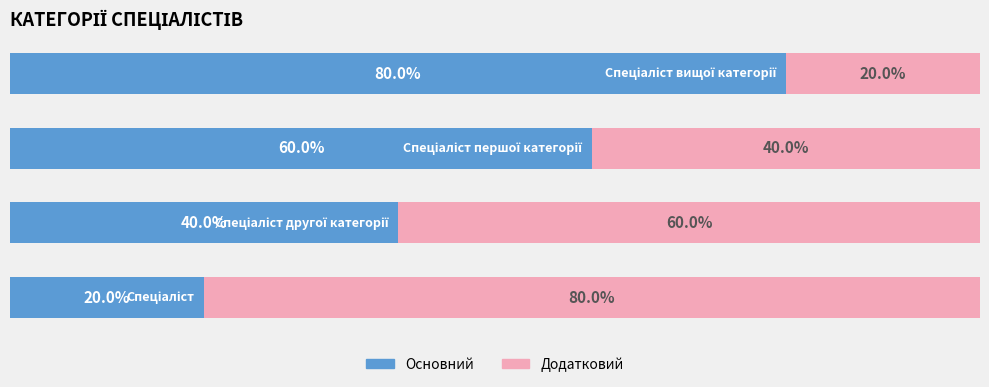

What is the average value of the Основний series?

50